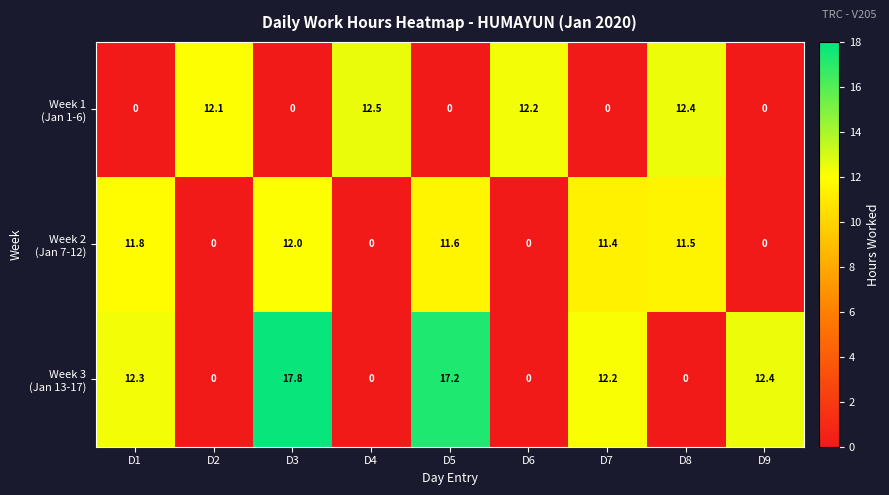

Which label corresponds to the largest value in the chart?

D3